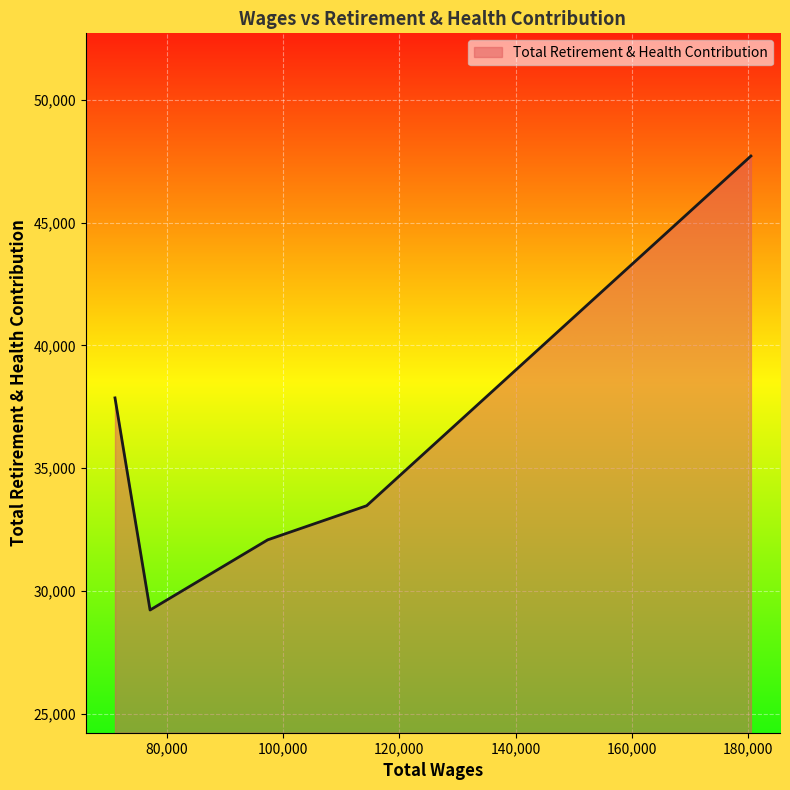

What is the smallest value displayed?

29217